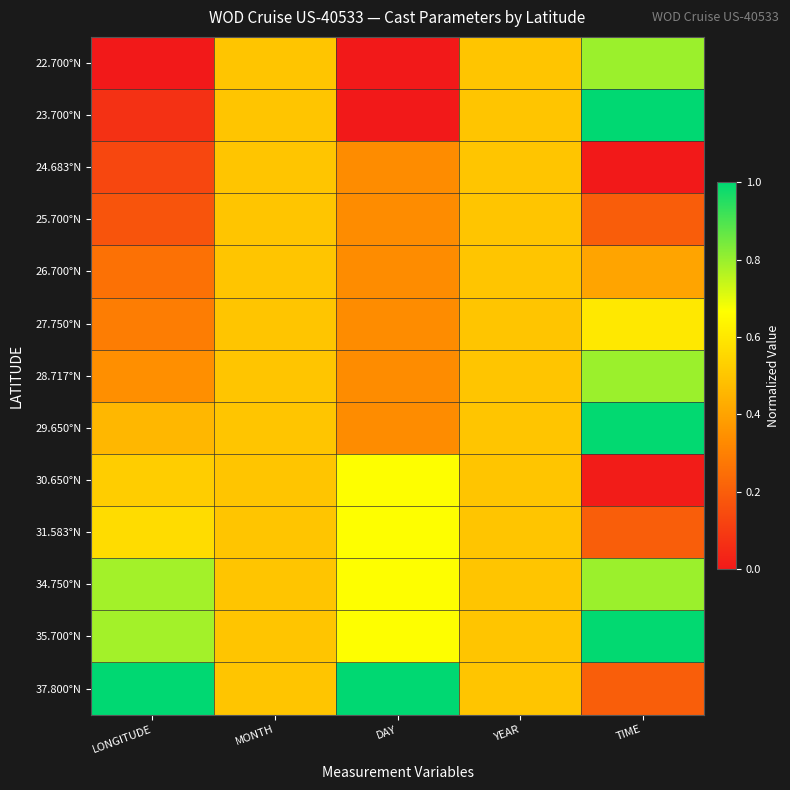

Reading left to right, list all the values displayed in this chart.

22.700°N: LONGITUDE=0.0	MONTH=0.5	DAY=0.0	YEAR=0.5	TIME=0.8
23.700°N: LONGITUDE=0.1	MONTH=0.5	DAY=0.0	YEAR=0.5	TIME=1.0
24.683°N: LONGITUDE=0.1	MONTH=0.5	DAY=0.3	YEAR=0.5	TIME=0.0
25.700°N: LONGITUDE=0.2	MONTH=0.5	DAY=0.3	YEAR=0.5	TIME=0.2
26.700°N: LONGITUDE=0.3	MONTH=0.5	DAY=0.3	YEAR=0.5	TIME=0.4
27.750°N: LONGITUDE=0.3	MONTH=0.5	DAY=0.3	YEAR=0.5	TIME=0.6
28.717°N: LONGITUDE=0.3	MONTH=0.5	DAY=0.3	YEAR=0.5	TIME=0.8
29.650°N: LONGITUDE=0.5	MONTH=0.5	DAY=0.3	YEAR=0.5	TIME=1.0
30.650°N: LONGITUDE=0.5	MONTH=0.5	DAY=0.7	YEAR=0.5	TIME=0.0
31.583°N: LONGITUDE=0.6	MONTH=0.5	DAY=0.7	YEAR=0.5	TIME=0.2
34.750°N: LONGITUDE=0.8	MONTH=0.5	DAY=0.7	YEAR=0.5	TIME=0.8
35.700°N: LONGITUDE=0.8	MONTH=0.5	DAY=0.7	YEAR=0.5	TIME=1.0
37.800°N: LONGITUDE=1.0	MONTH=0.5	DAY=1.0	YEAR=0.5	TIME=0.2